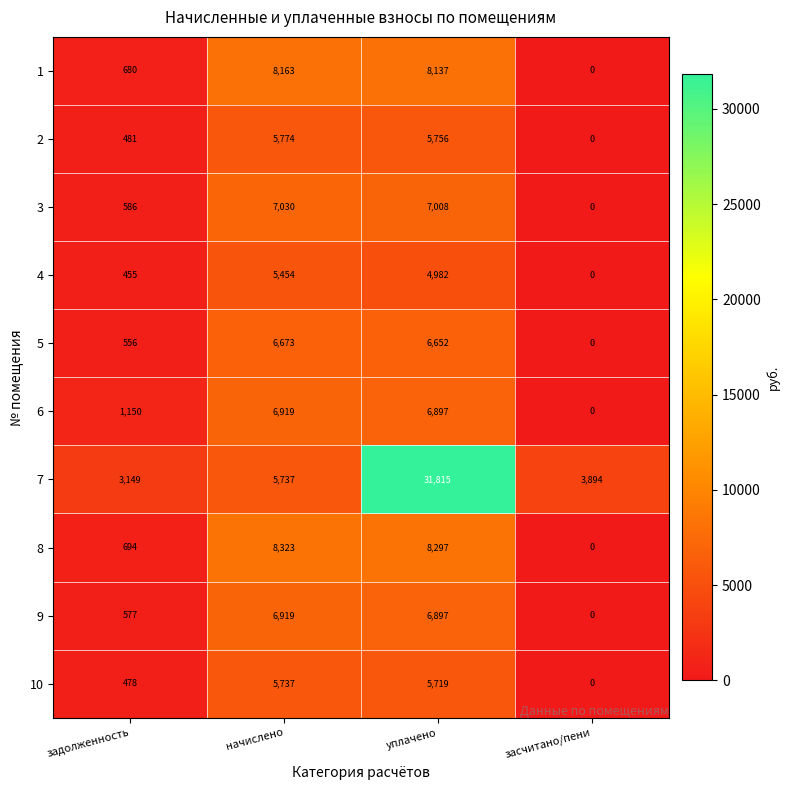

Between задолженность and начислено, which series saw the biggest shift?

8